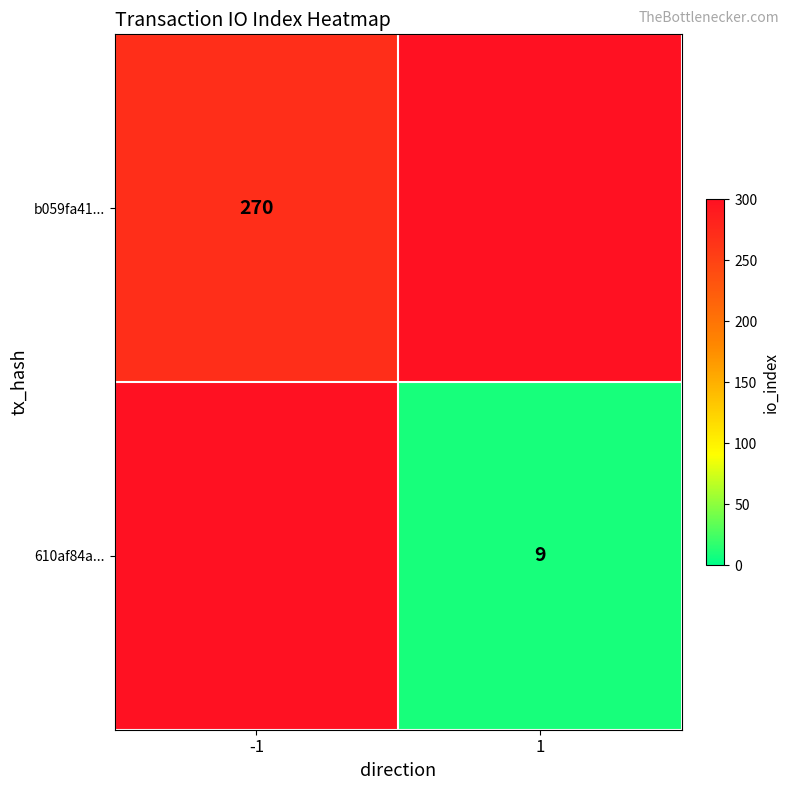

How many categories are shown in the chart?

2